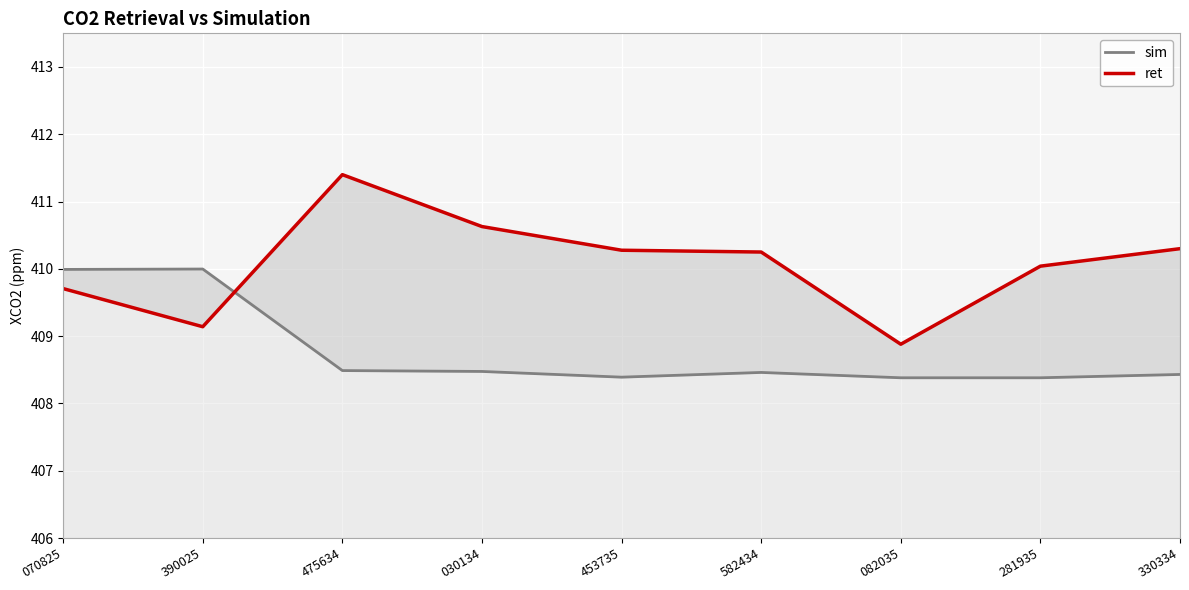

Which has a higher value, 082035 or 390025?

390025